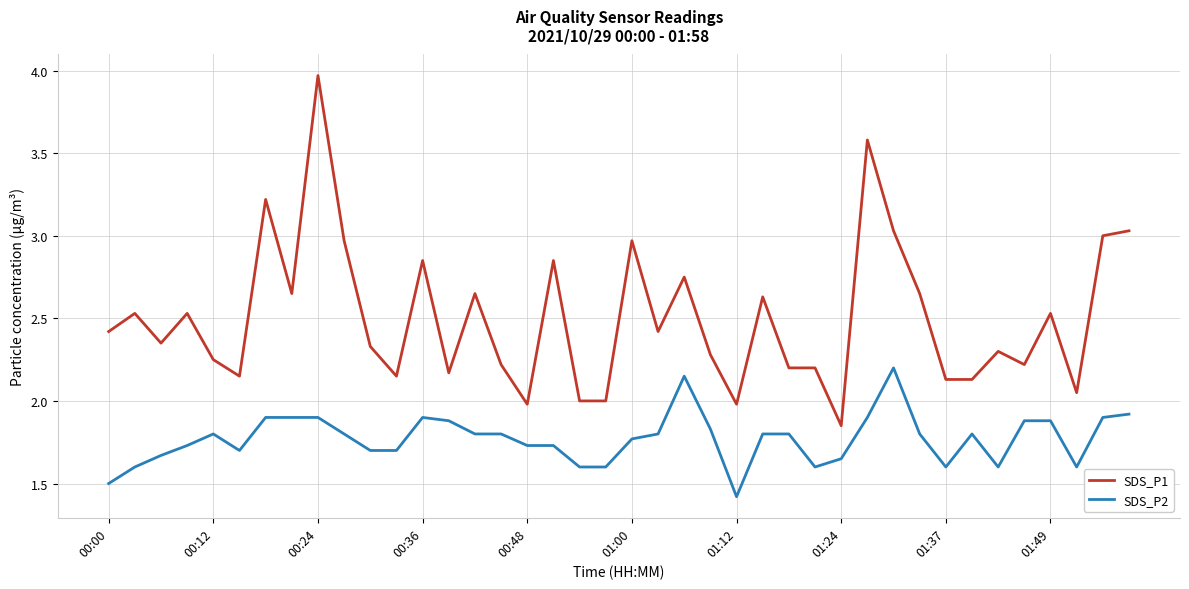

Which series has the largest total across all categories?

SDS_P1